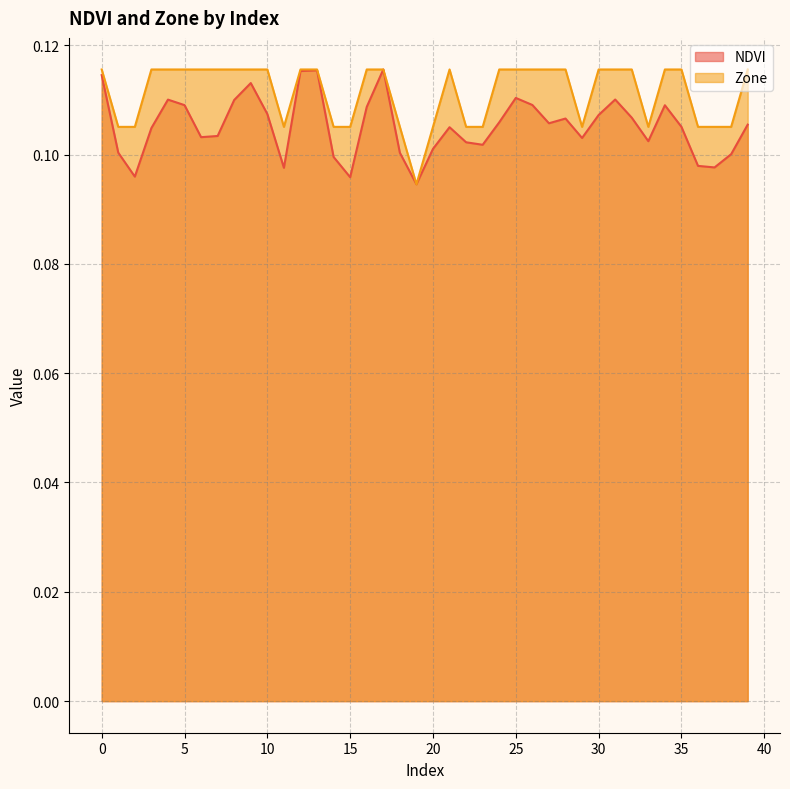

The value of Zone at 11 is 0.1. True or false?

True